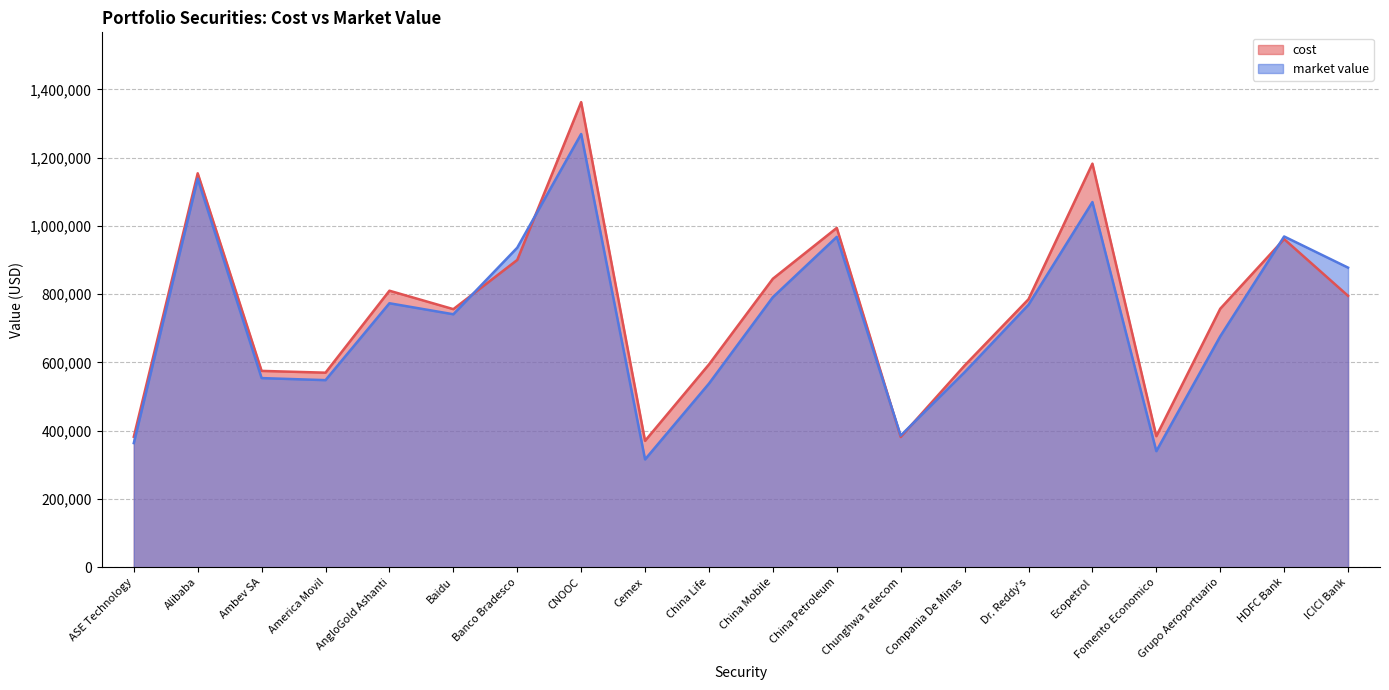

Read the market value value at America Movil.

548259.0